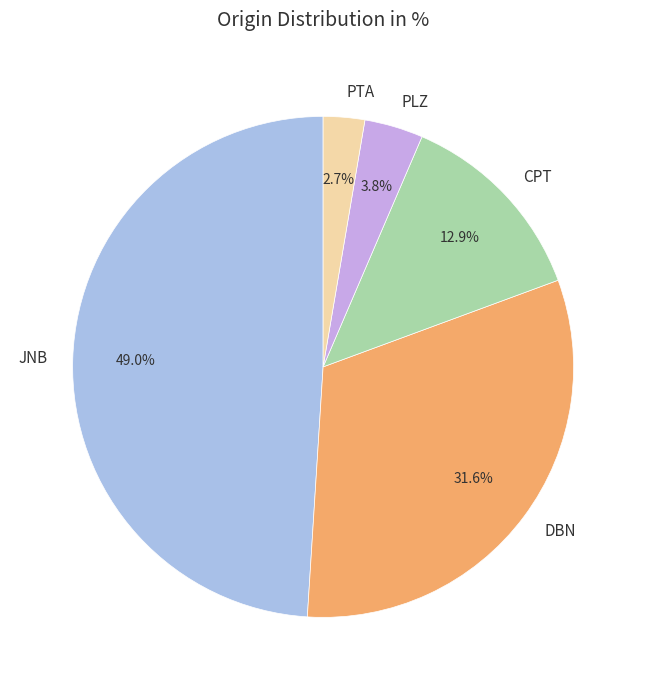

The DBN slice represents 44% of the pie. True or false?

False